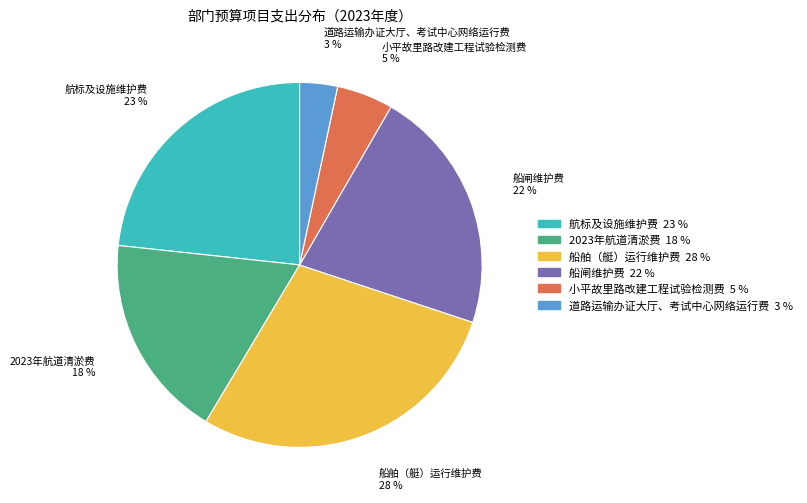

What percentage is the 小平故里路改建工程试验检测费 slice, to the nearest percent?

5%